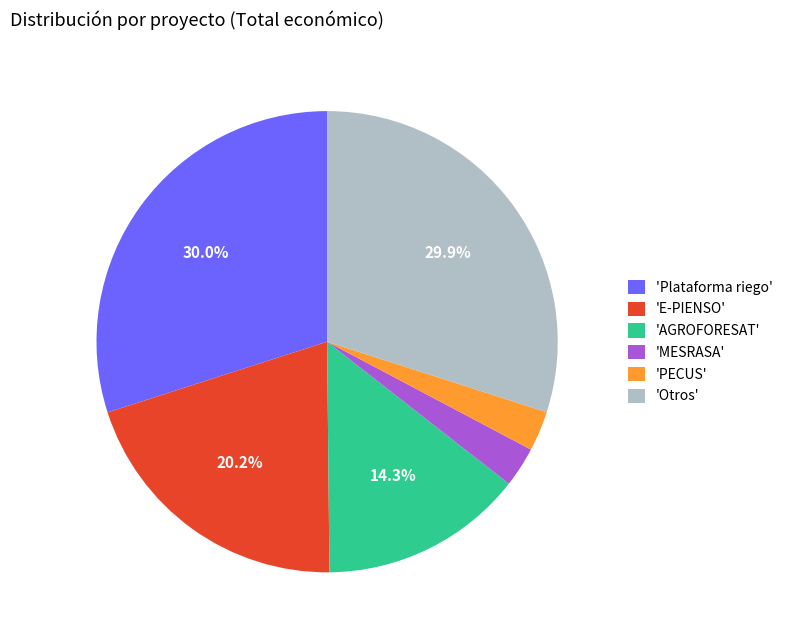

Does 'Plataforma riego' represent more than half of the total?

No